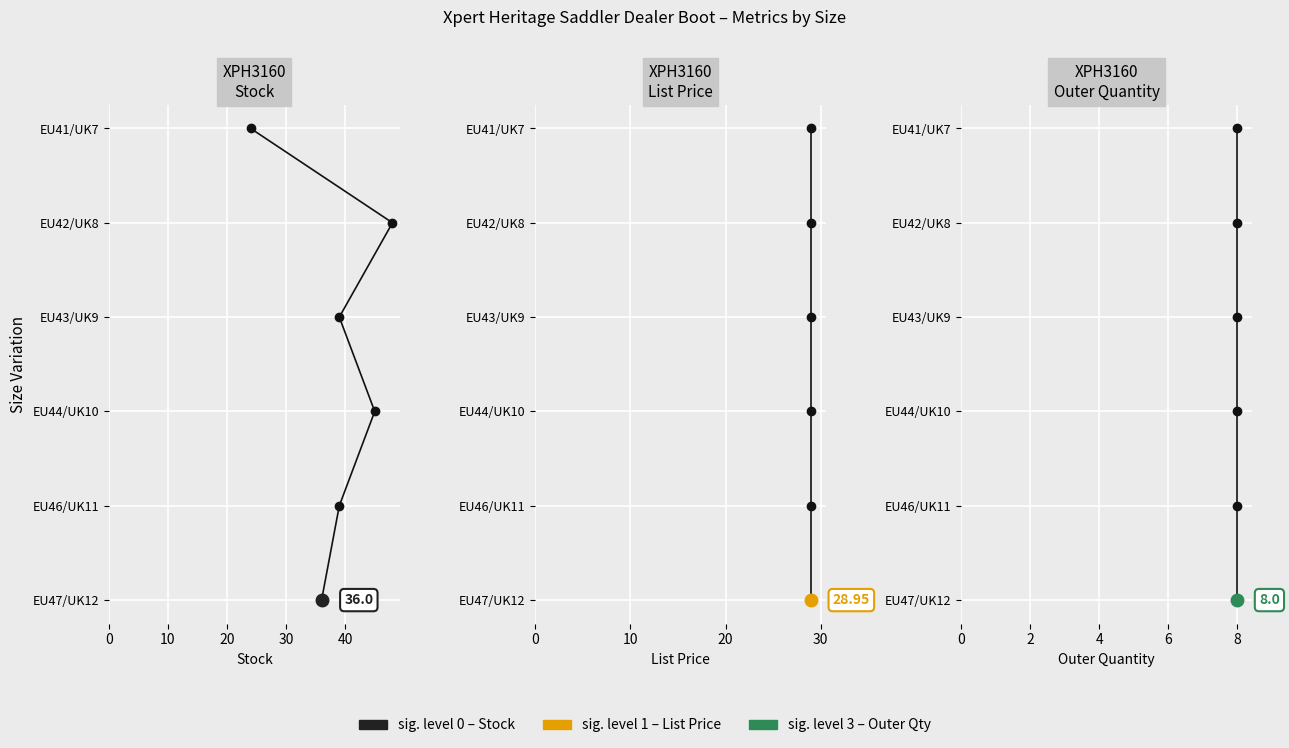

True or false: Outer Quantity and List Price cross at least once.

False